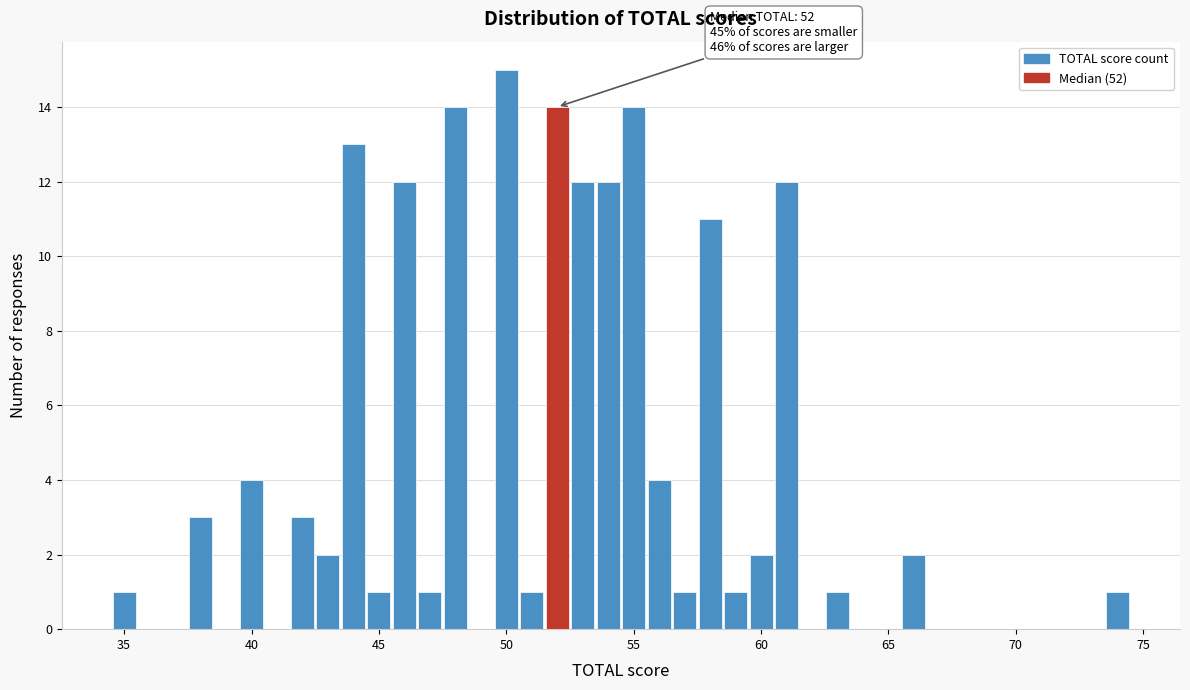

Around what value on the x-axis is the tallest bar? Give the approximate position of its centre, as read against the axis.

50.0